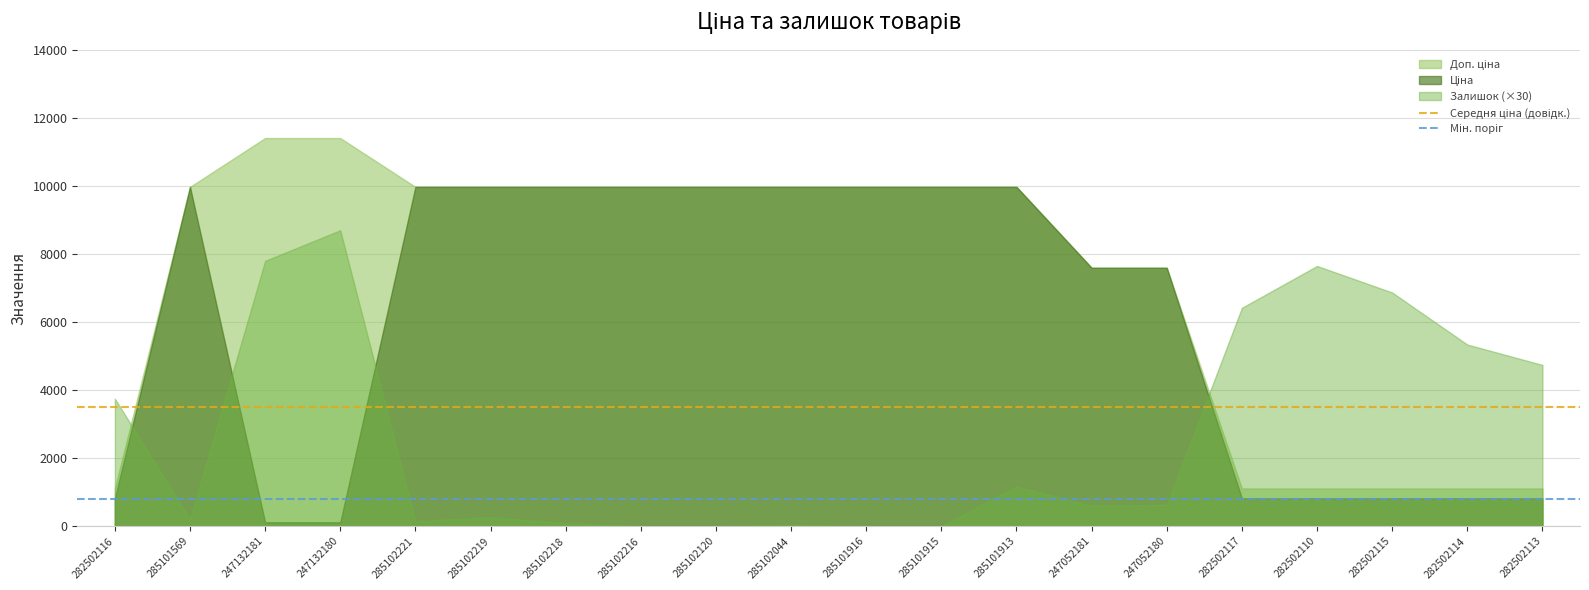

How many categories are shown in the chart?

20